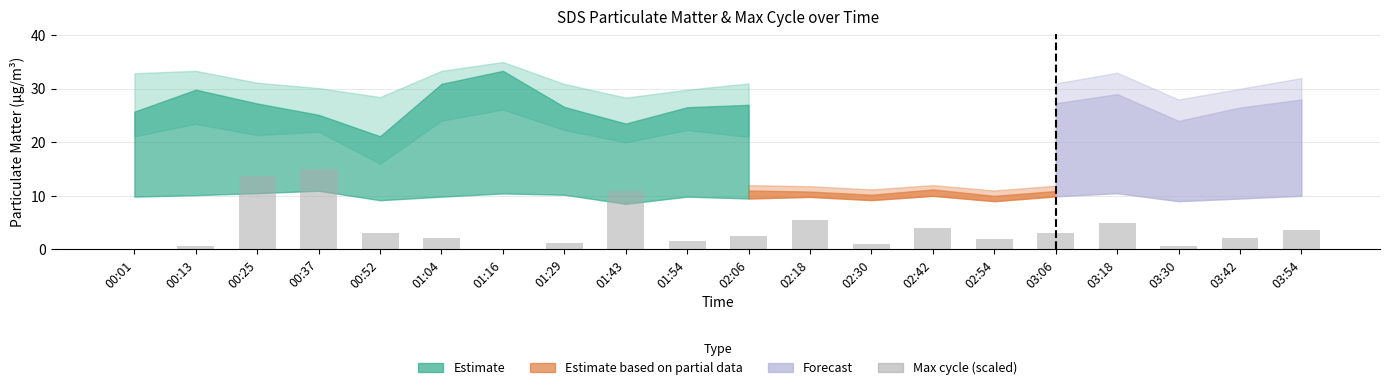

How many distinct data groups are displayed?

1